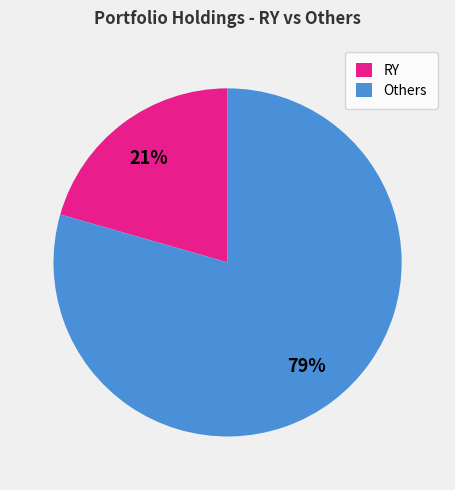

To the nearest percent, what is the combined percentage of Others and RY?

100%